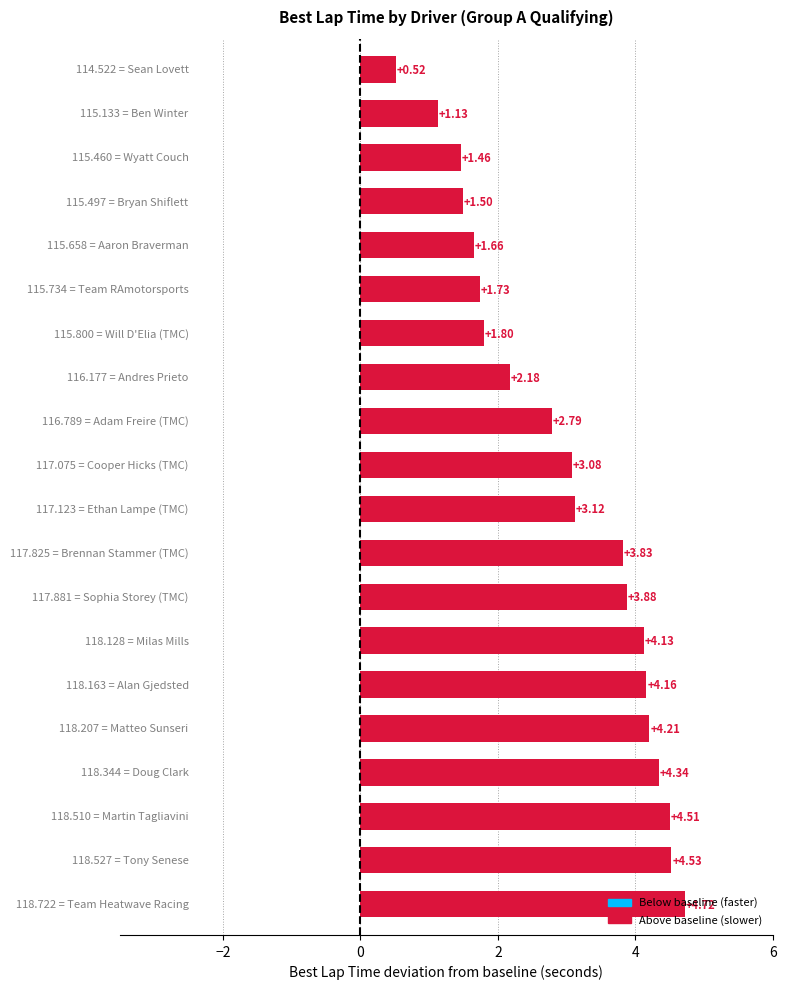

What is the maximum value shown in the chart?

4.7